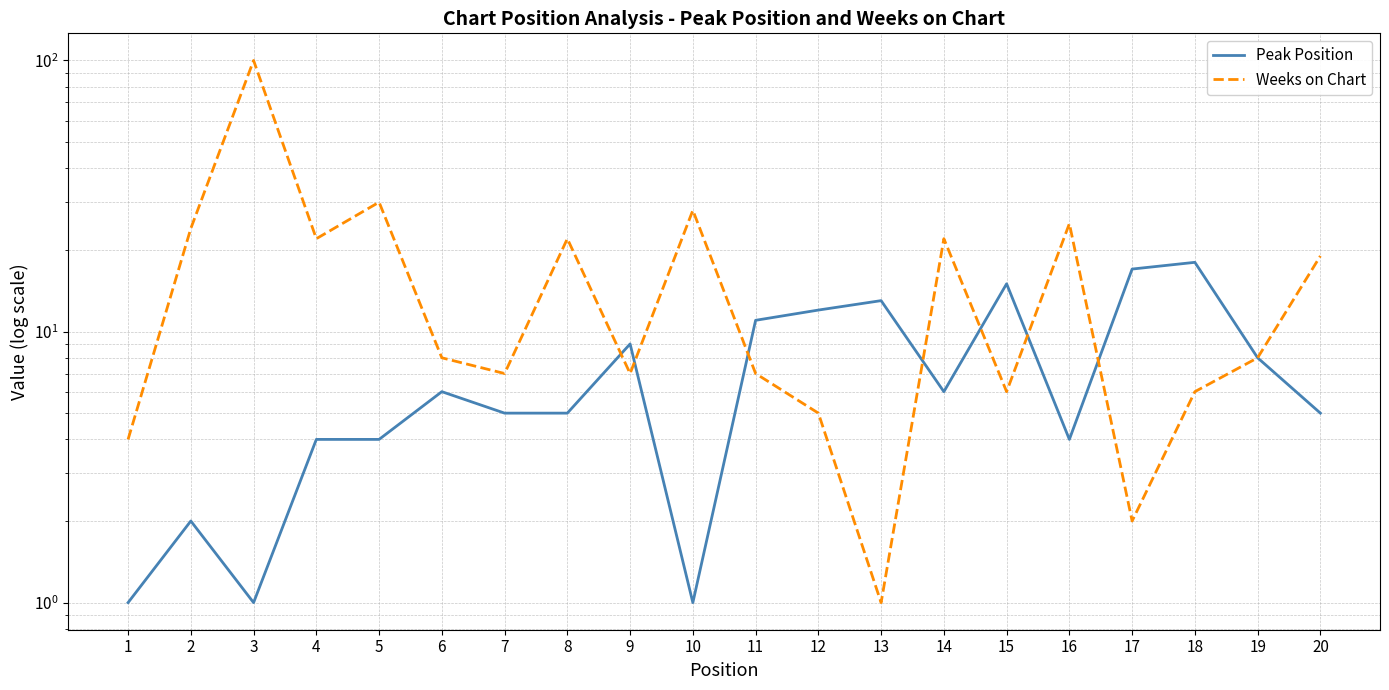

How many lines are shown in the chart?

2